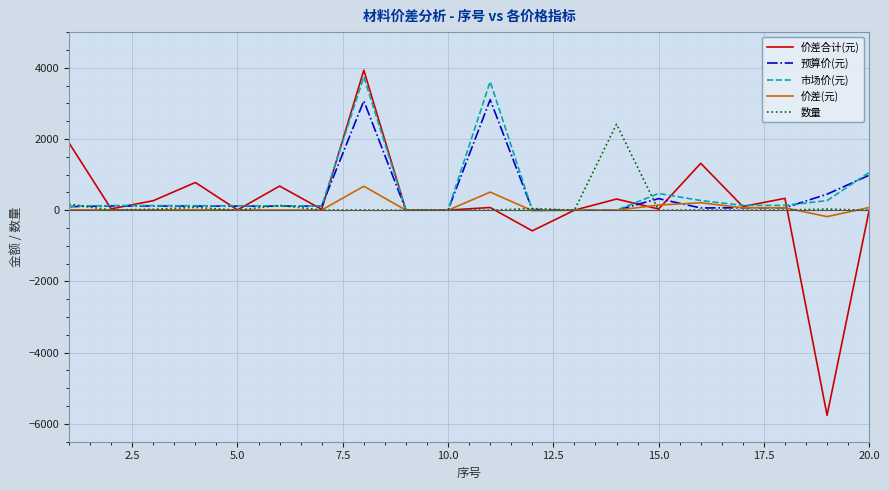

Which series has the widest spread of values?

价差合计(元)